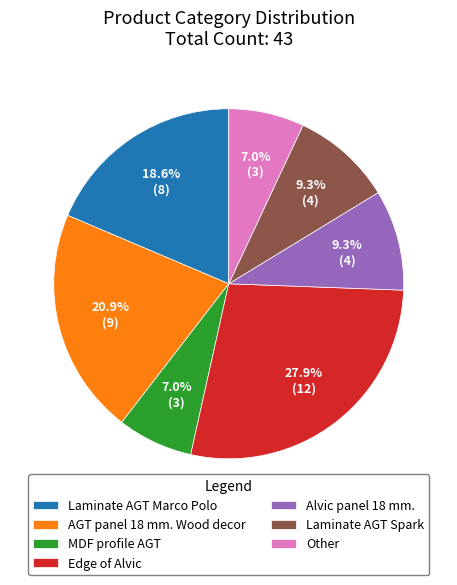

To the nearest percent, what is the difference between the AGT panel 18 mm. Wood decor and Laminate AGT Spark slice percentages?

12%